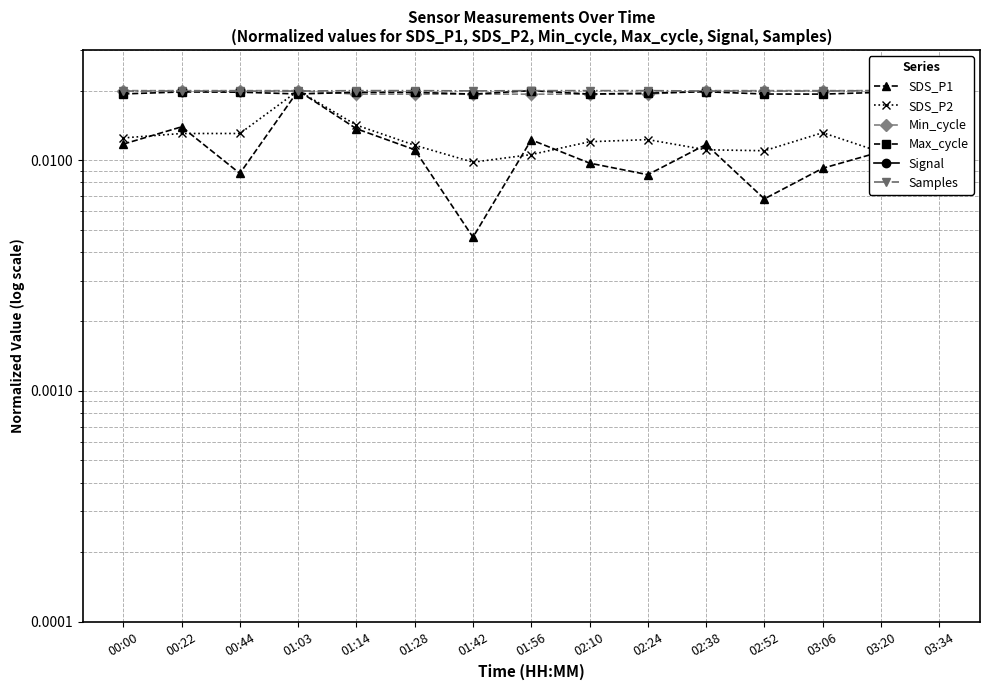

Which series has the largest total across all categories?

Samples